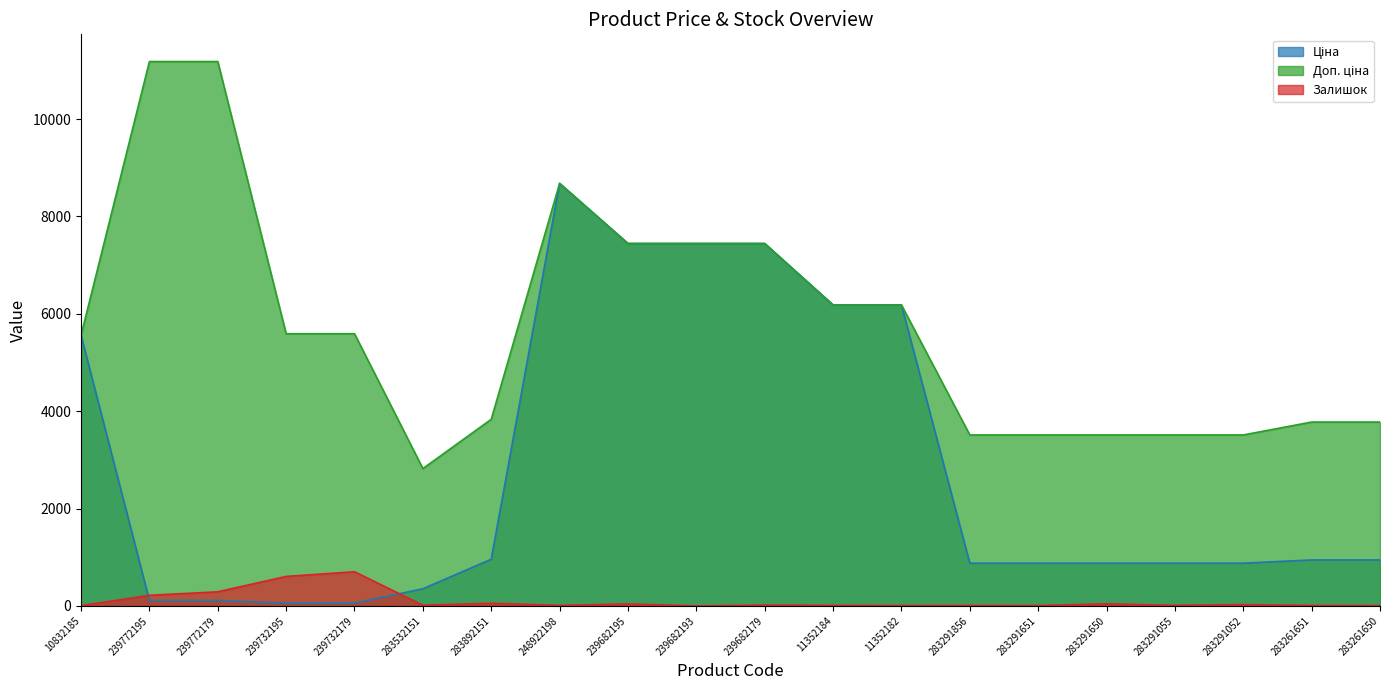

Is it true that Ціна equals 7371.8 at 10832185?

False